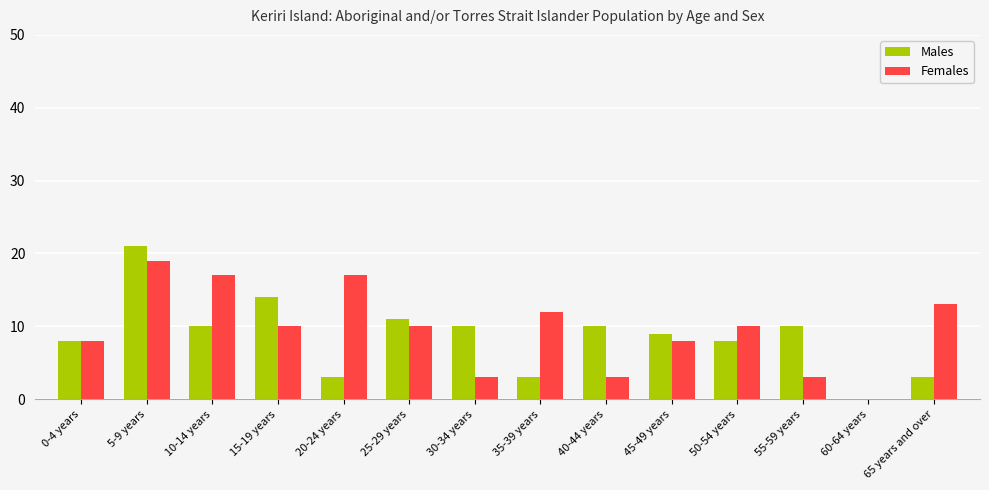

What is the sum of all Males values?

120